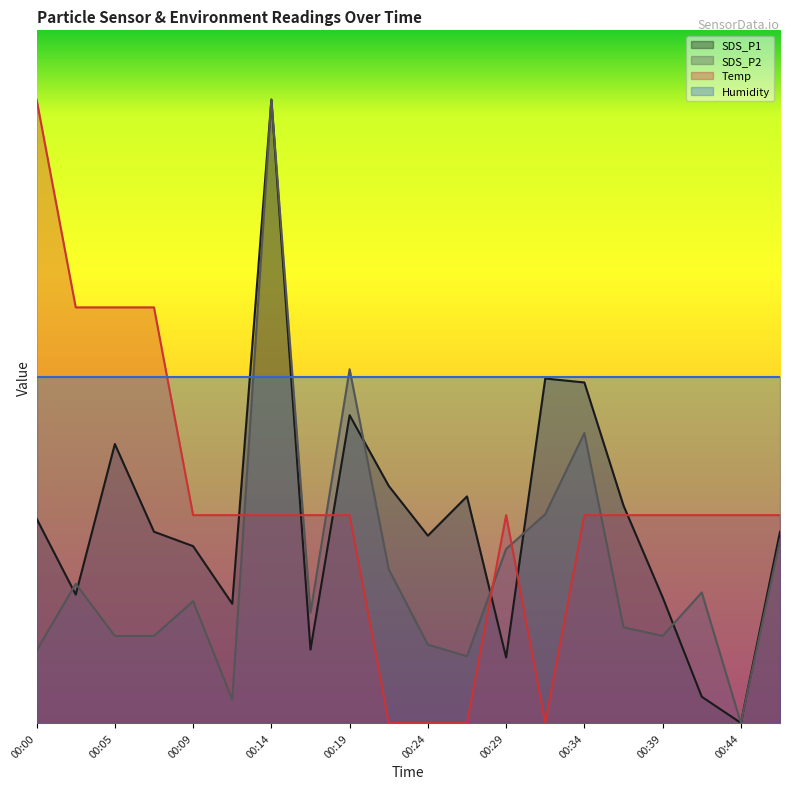

Which series has the widest spread of values?

SDS_P1